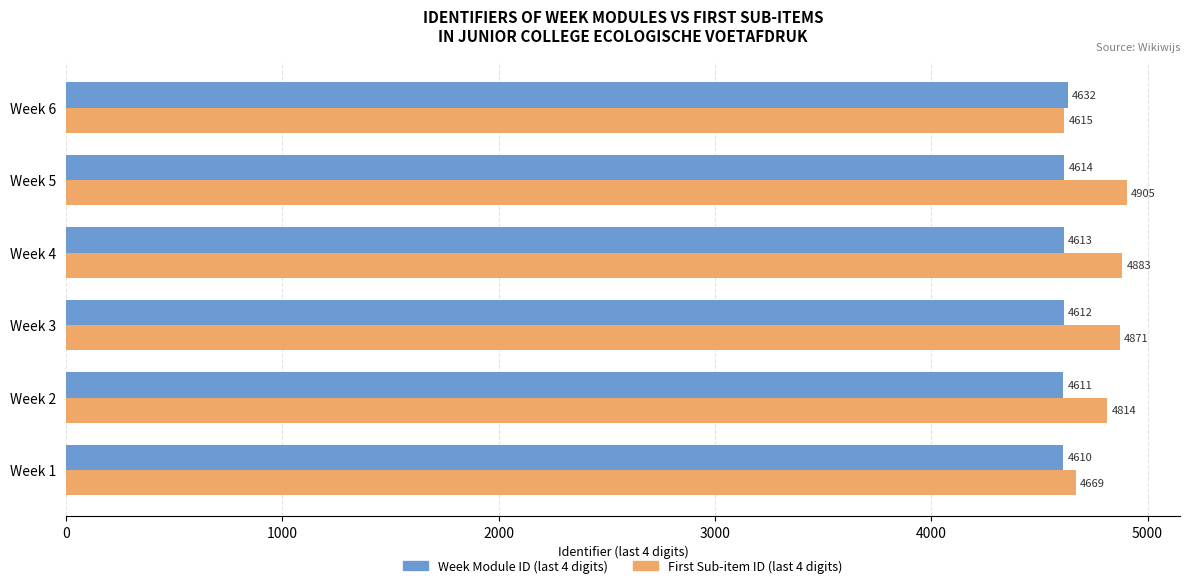

Rank the series by their average value, from highest to lowest.

First Sub-item ID (last 4 digits), Week Module ID (last 4 digits)